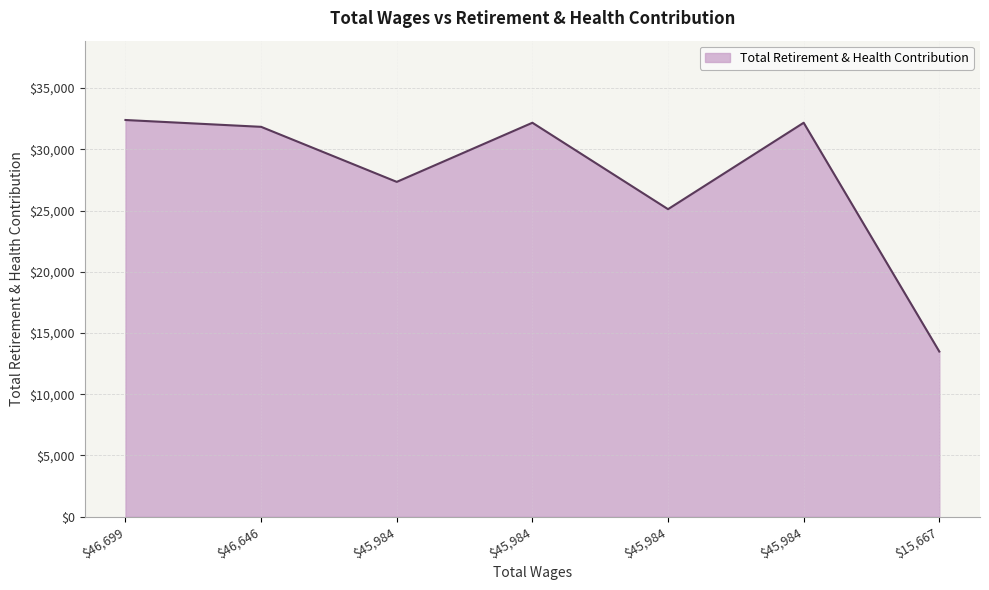

At which label does the data first exceed 31839?

$46,699